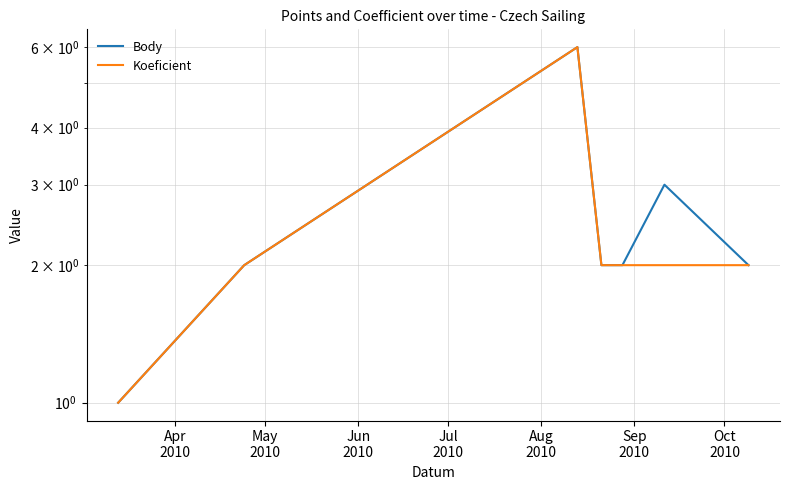

Does the chart have visible grid lines?

Yes